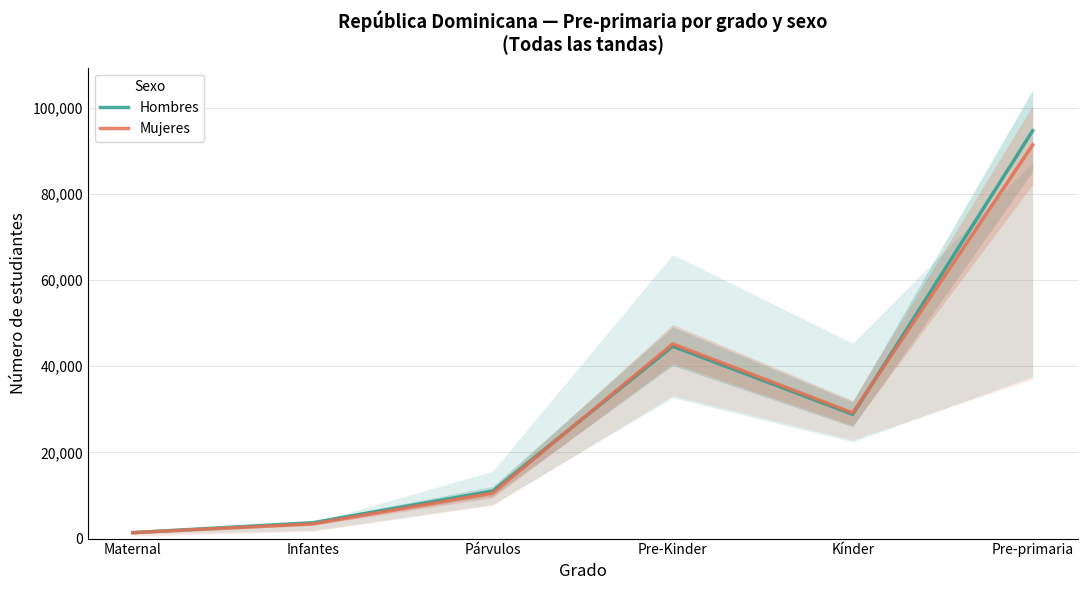

At which category is the sum across all series the highest?

Pre-primaria